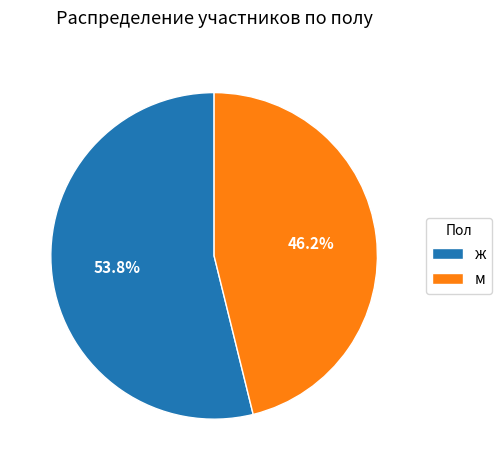

Count the number of slices in the pie.

2